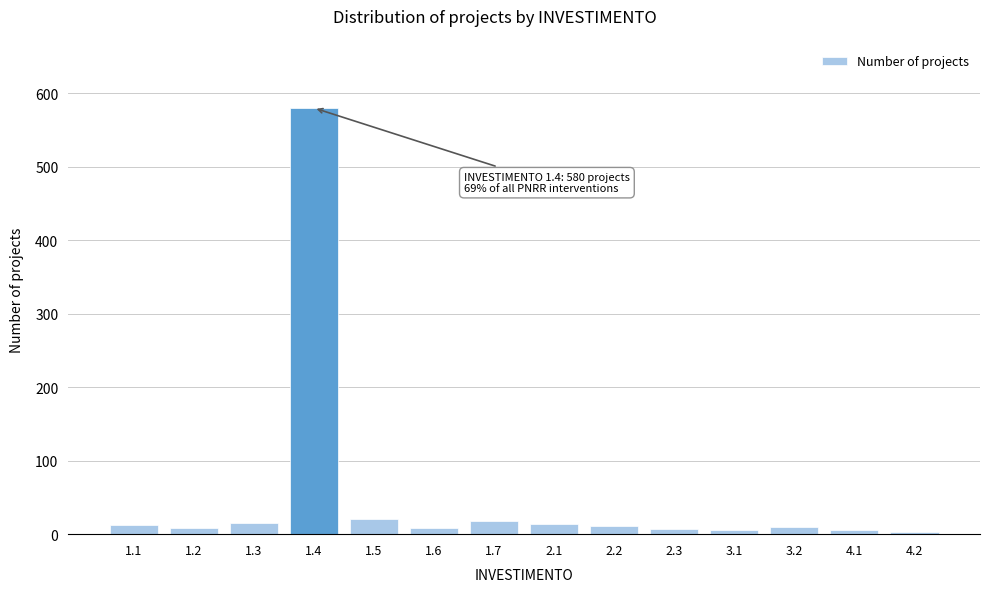

What is the greatest value displayed?

580